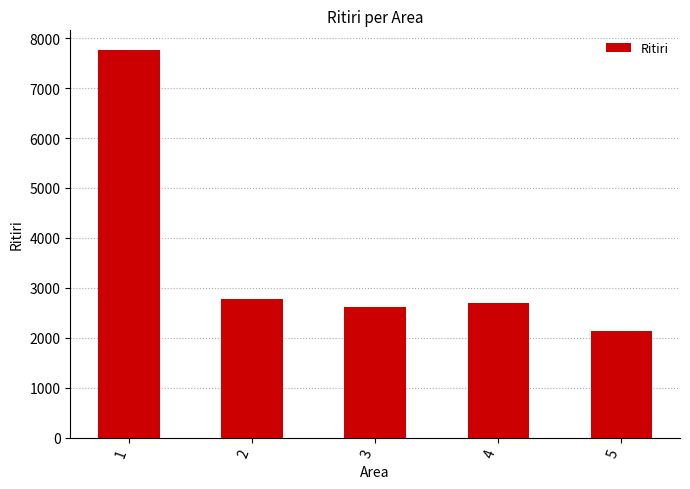

List the labels in order of value, largest first.

1, 2, 4, 3, 5